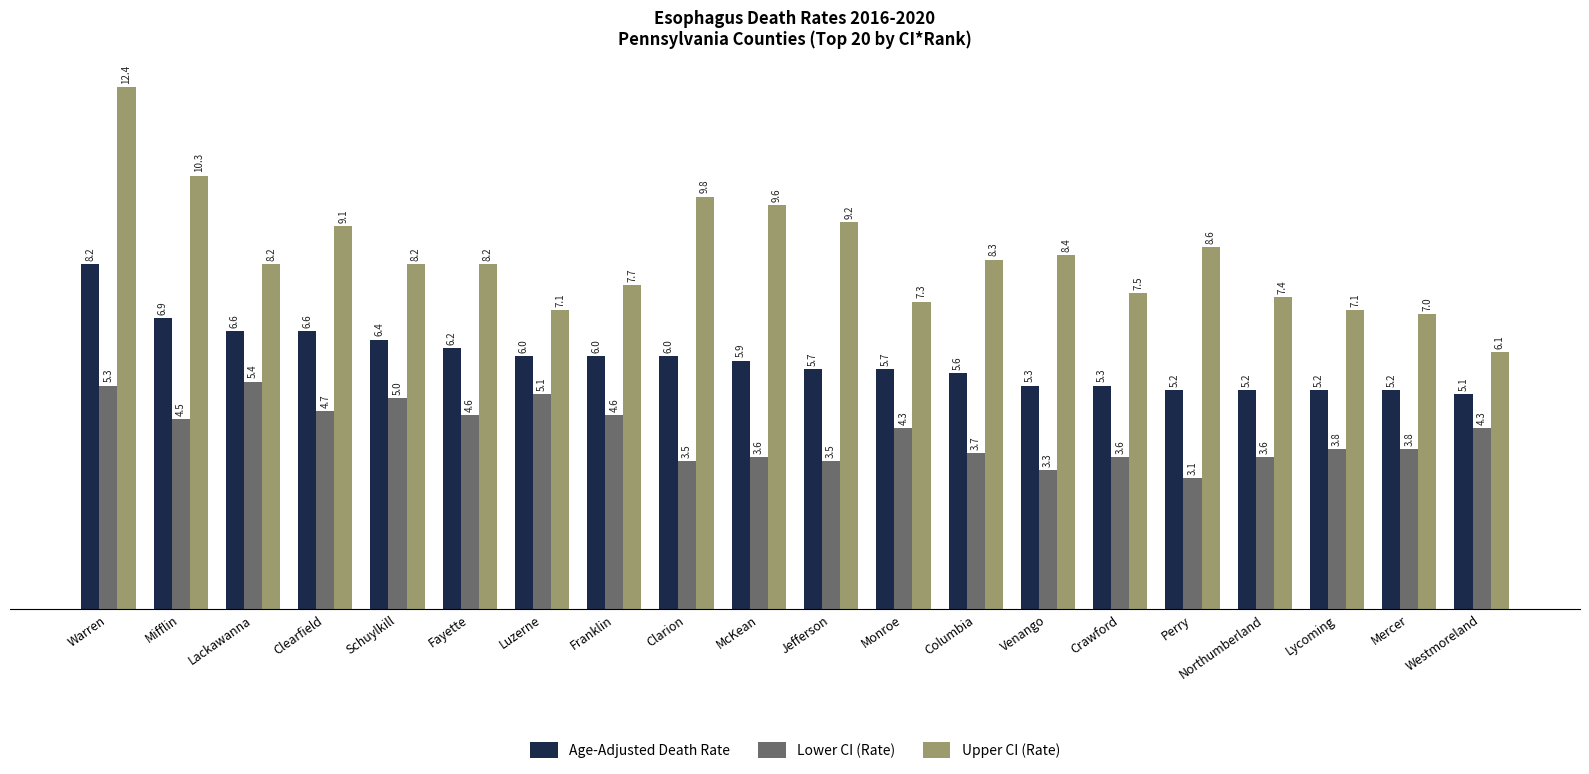

Is it true that Upper CI (Rate) equals 7.7 at Franklin?

True